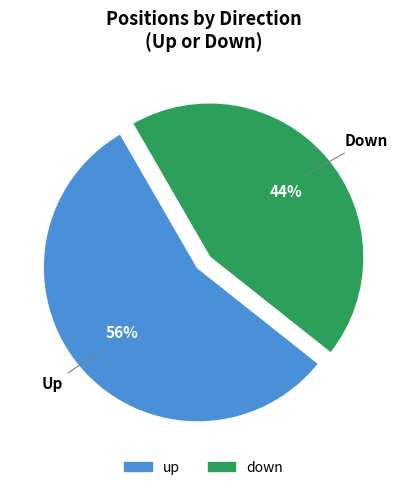

To the nearest percent, what is the difference between the down and up slice percentages?

12%